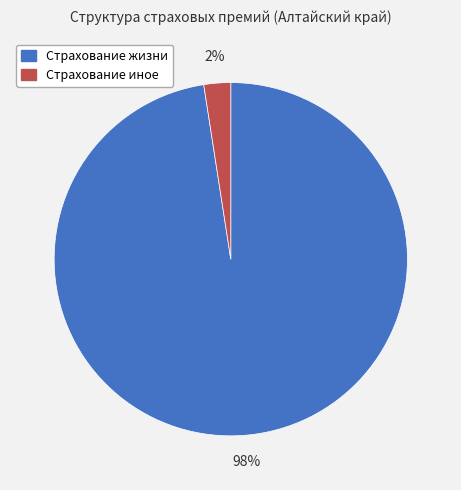

What percentage is the Страхование жизни slice, to the nearest percent?

98%